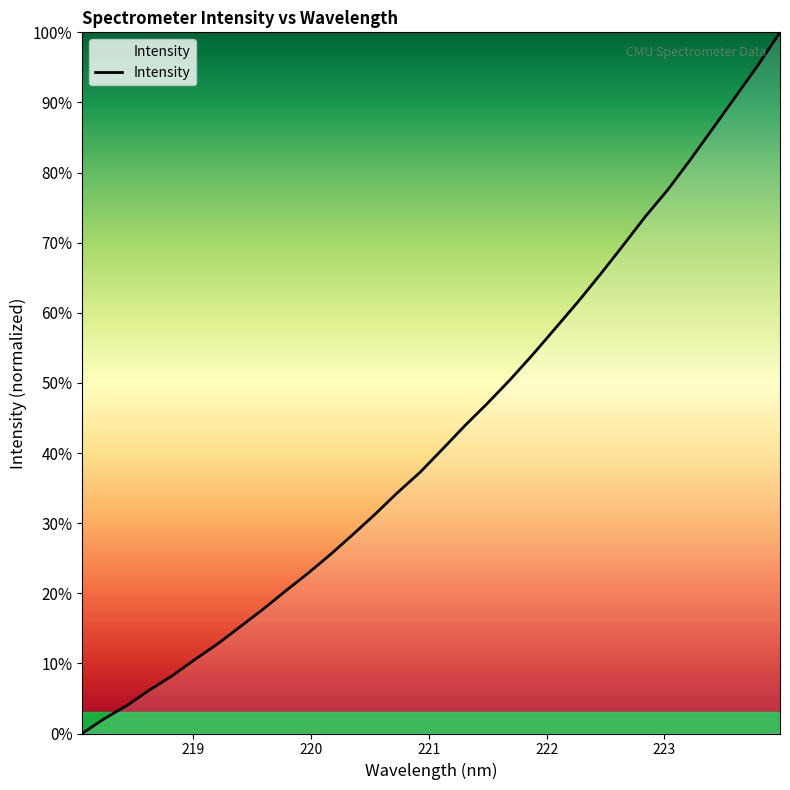

What is the greatest value displayed?

100.0